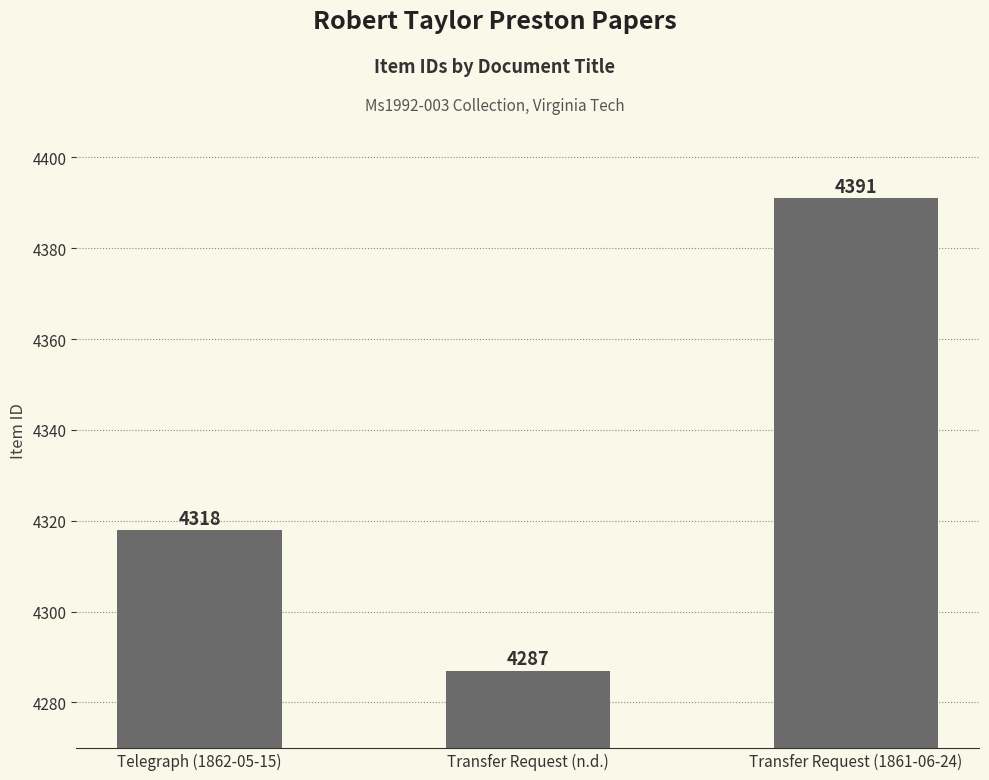

Which category has the highest value across all series?

Transfer Request (1861-06-24)